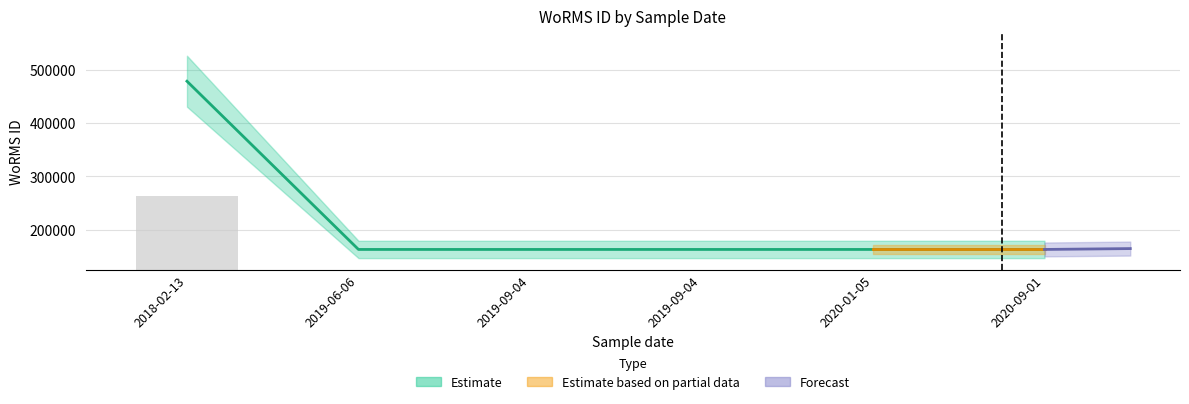

At which category does the chart reach its peak across all series?

2018-02-13